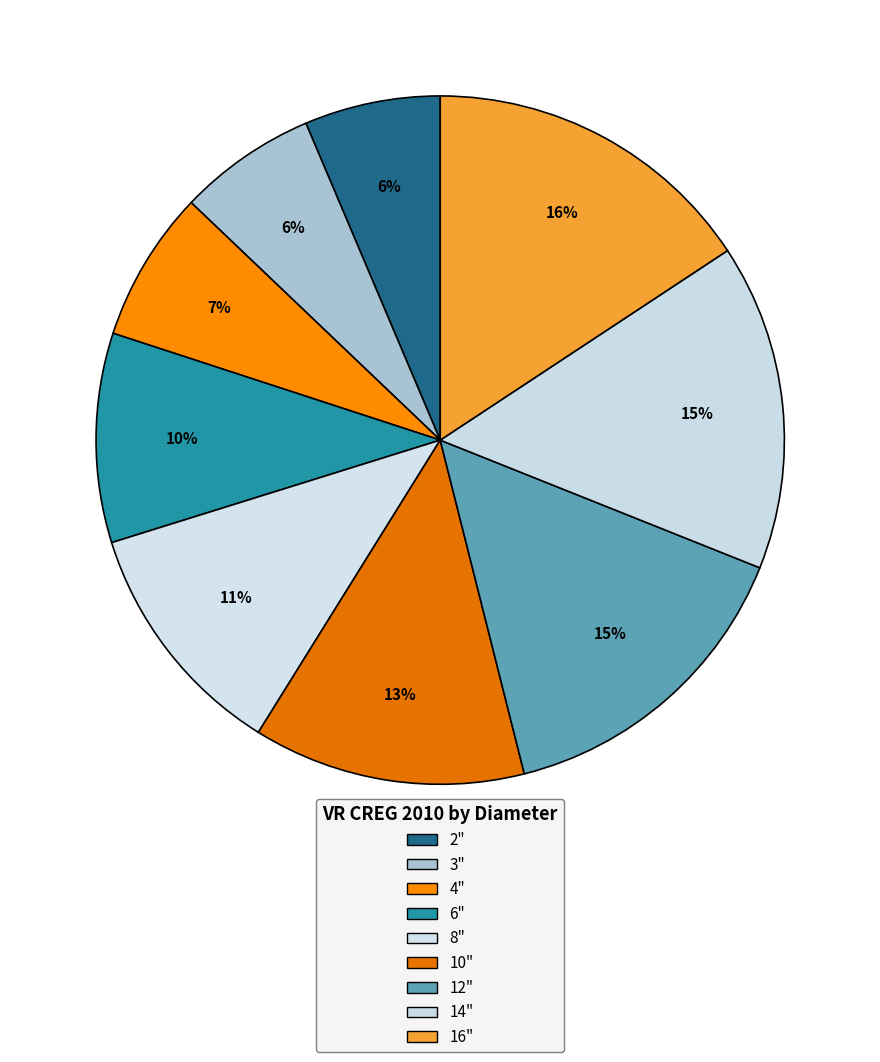

How many segments does this pie chart have?

9